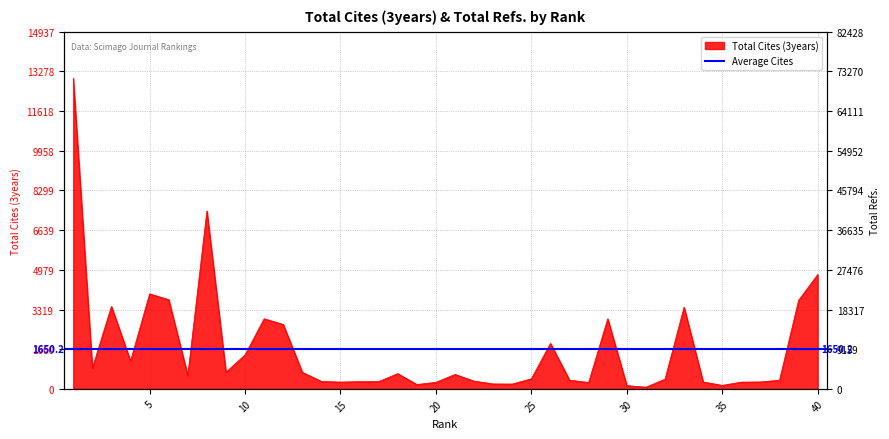

Does the chart have visible grid lines?

Yes